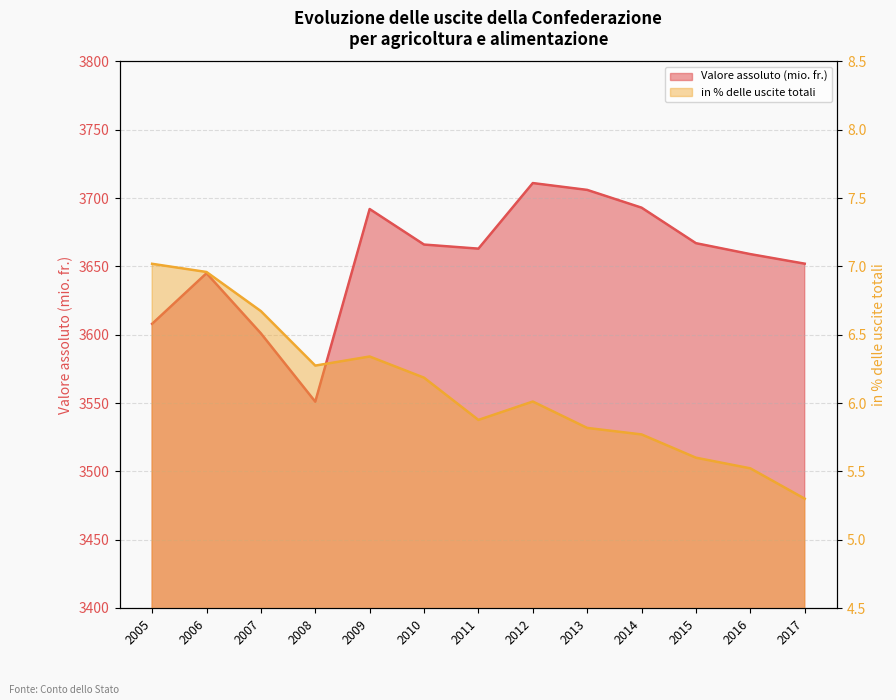

At which label does Valore assoluto (mio. fr.) first exceed 3663?

2009